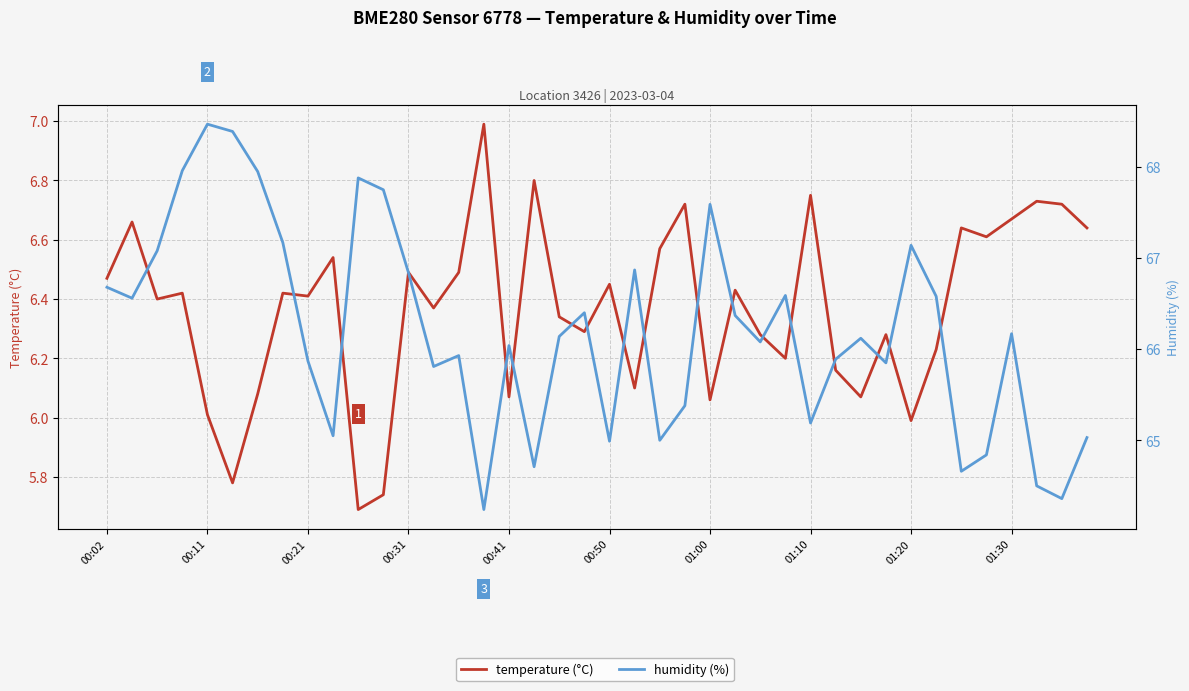

What is the label of the 7th point from the left?

01:00